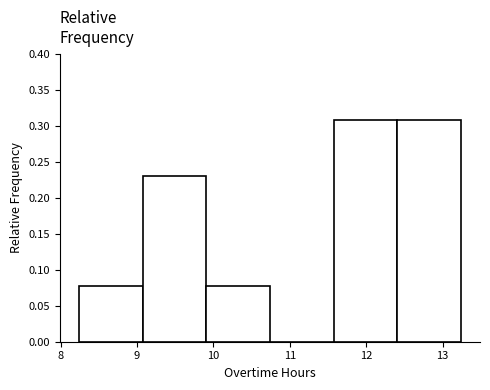

Reading left to right, list every bar in this chart as the range it spans on the x-axis followed by its height. Neither the bar edges nor the heights are printed on the chart, so give them approximately, as read against the axes.

8.2 to 9.1: 0.075
9.1 to 9.9: 0.230
9.9 to 10.7: 0.075
10.7 to 11.6: 0
11.6 to 12.4: 0.310
12.4 to 13.2: 0.310